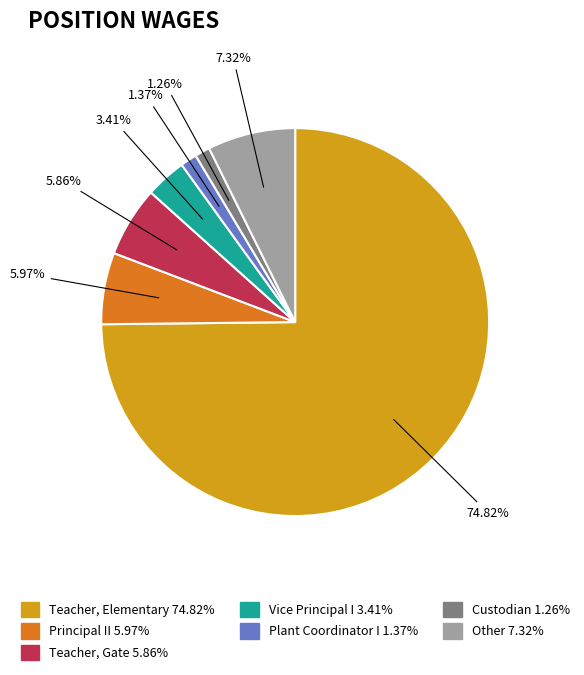

Between Other and Custodian, which is larger?

Other